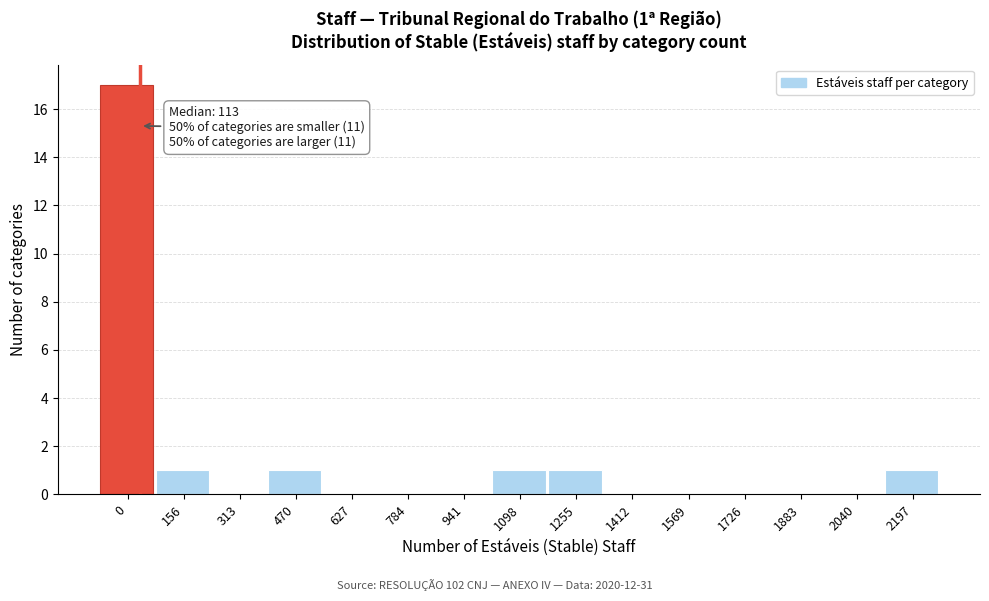

Reading left to right, extract all data points from this chart.

0=17	156=1	313=0	470=1	627=0	784=0	941=0	1098=1	1255=1	1412=0	1569=0	1726=0	1883=0	2040=0	2197=1